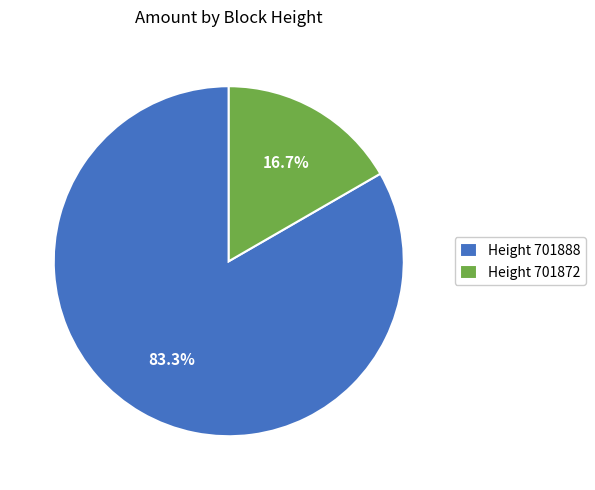

What is the majority slice?

Height 701888